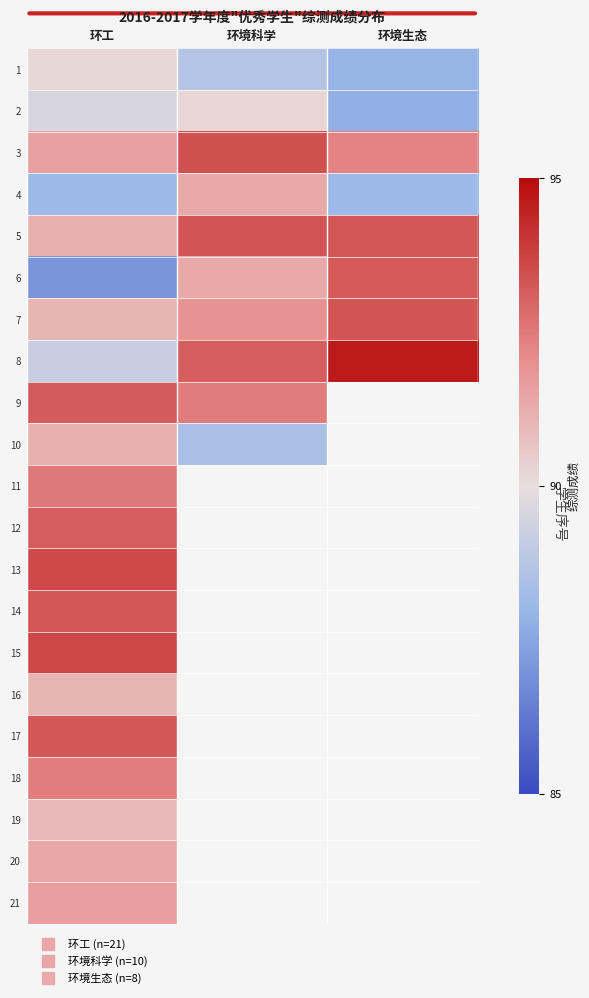

How many distinct data groups are displayed?

21